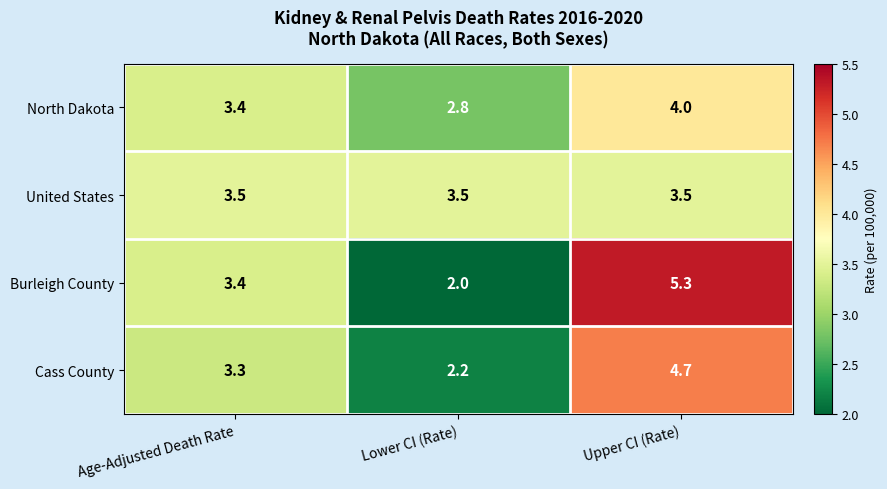

Rank the series by their maximum value, from highest to lowest.

Burleigh County, Cass County, North Dakota, United States